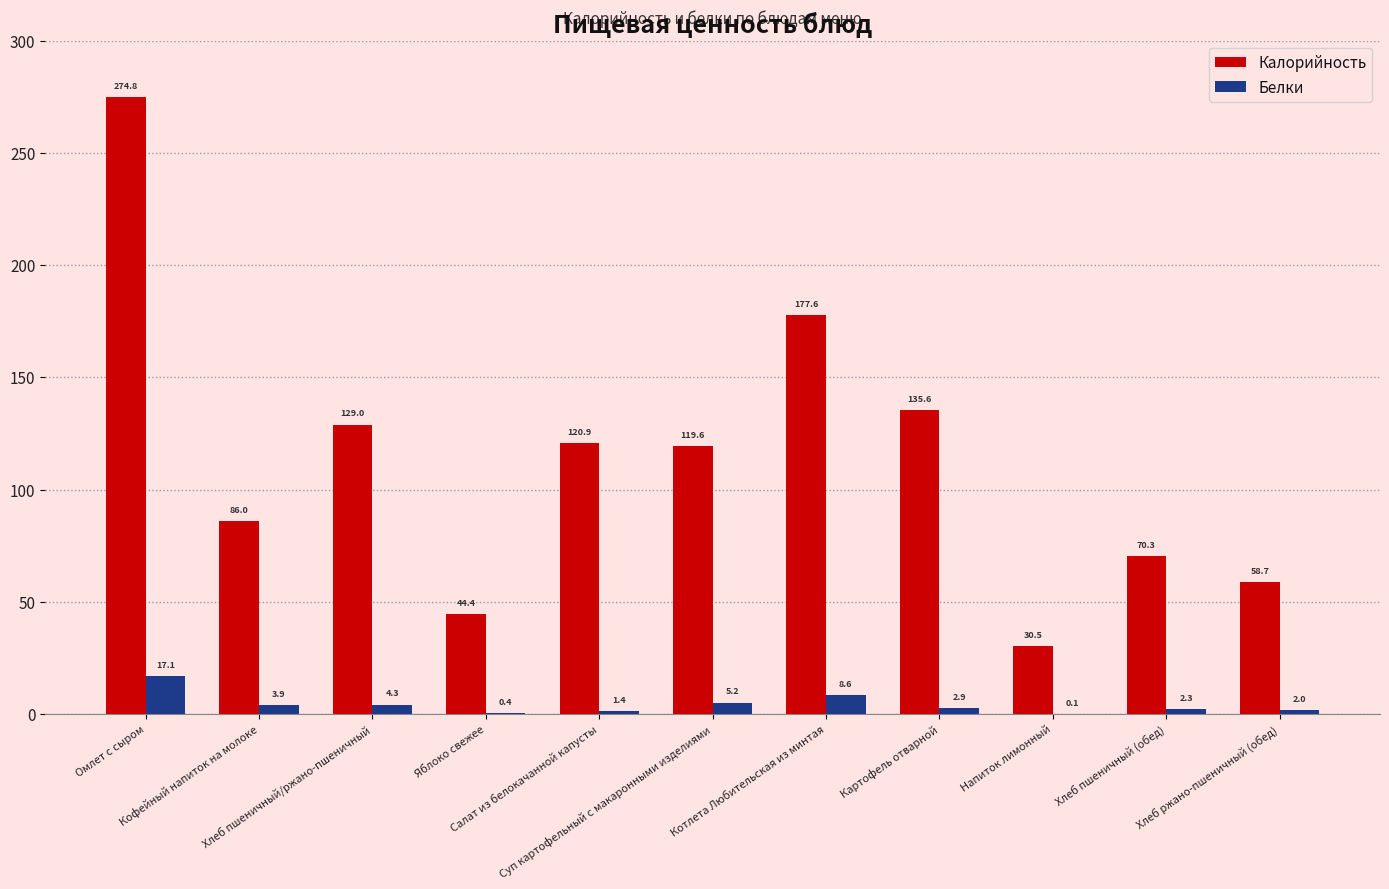

Are the bars horizontal?

No